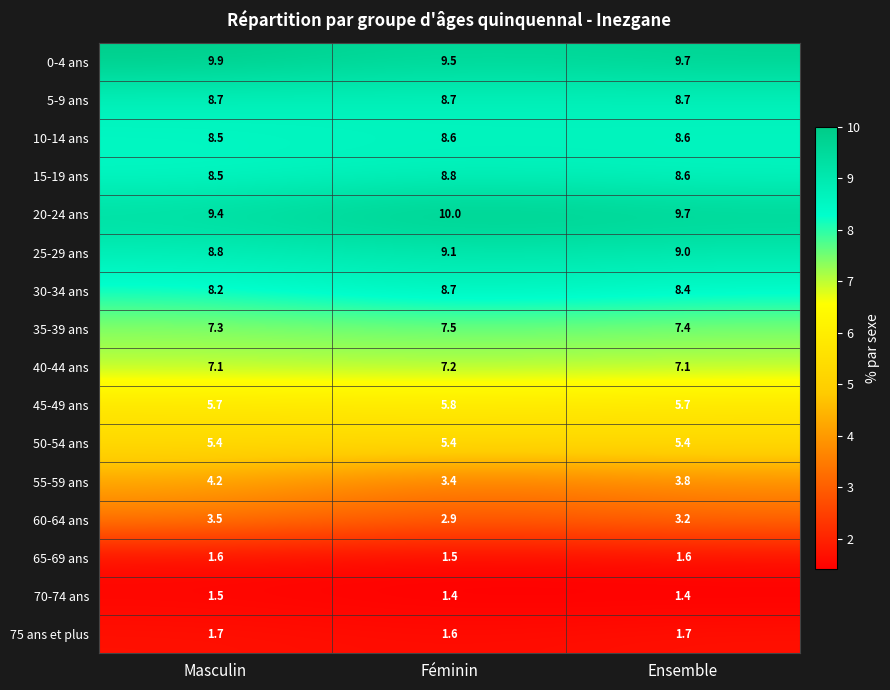

Where does the 60-64 ans series first go above 3?

Masculin